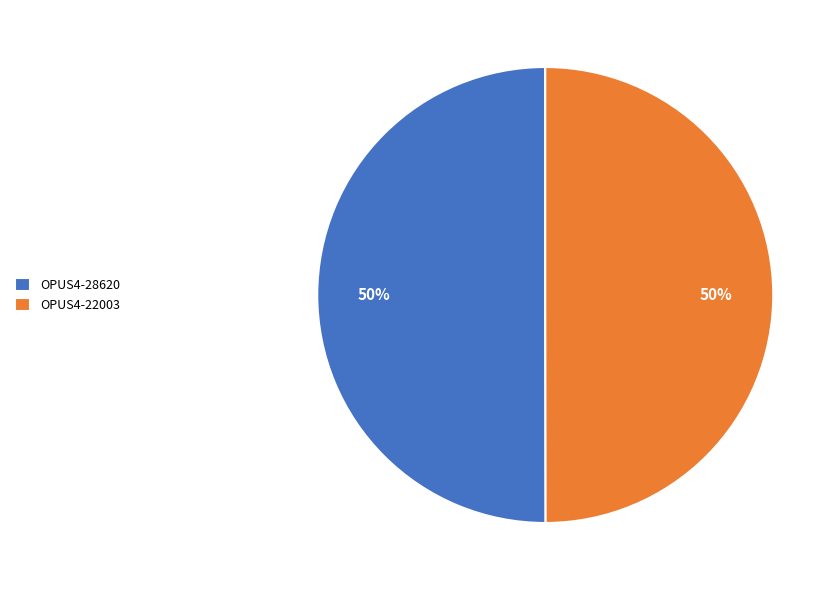

True or false: OPUS4-28620 accounts for 50% of the total.

True